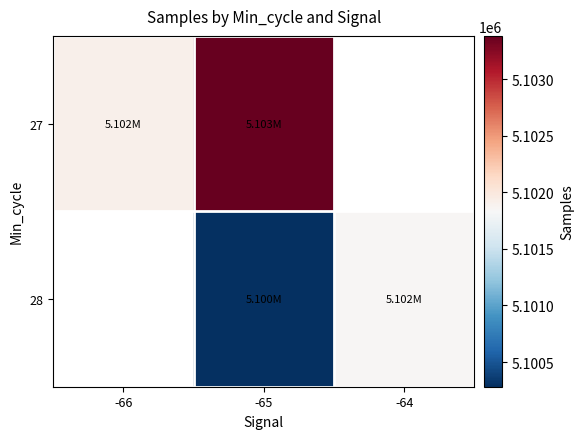

At which label does 27 reach its minimum?

-66